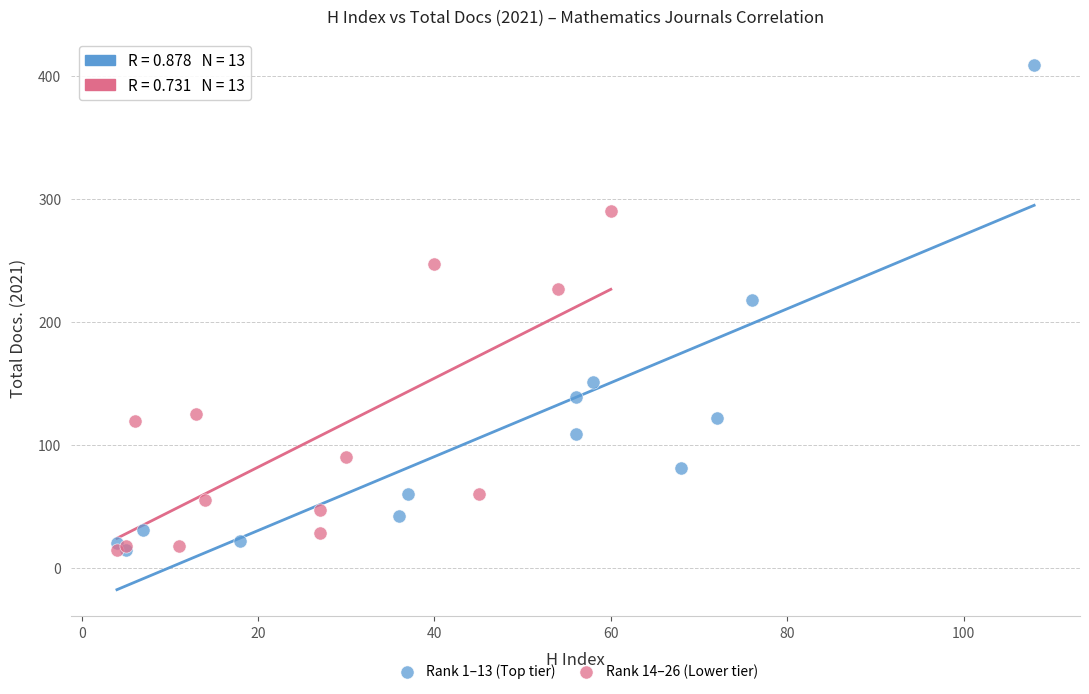

What are all the series names shown in the legend?

Rank 1–13 (Top tier), Rank 14–26 (Lower tier)